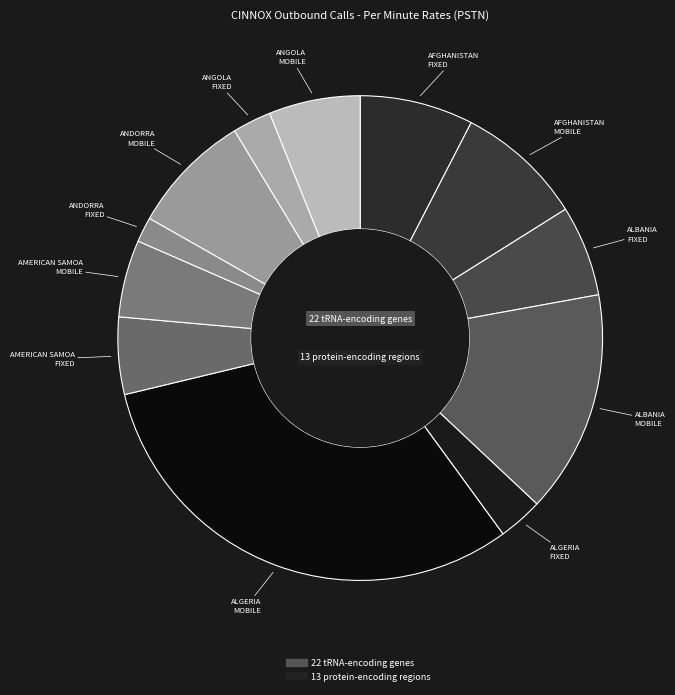

How many segments does this pie chart have?

12